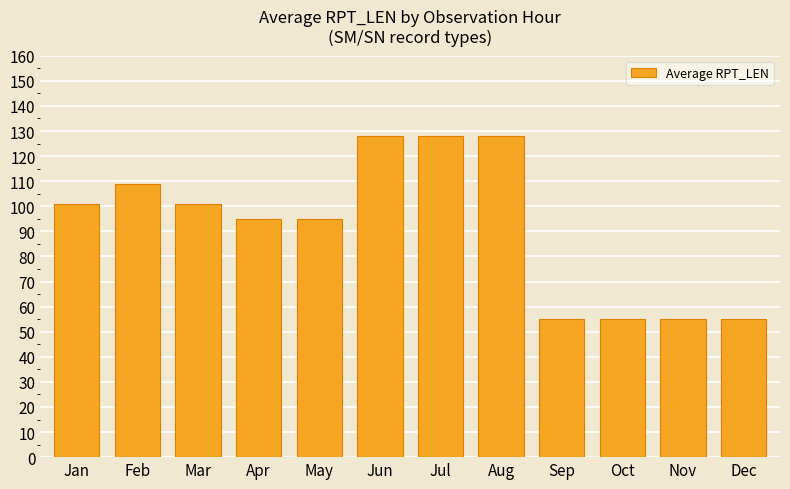

What is the difference between the values at Mar and Apr?

6